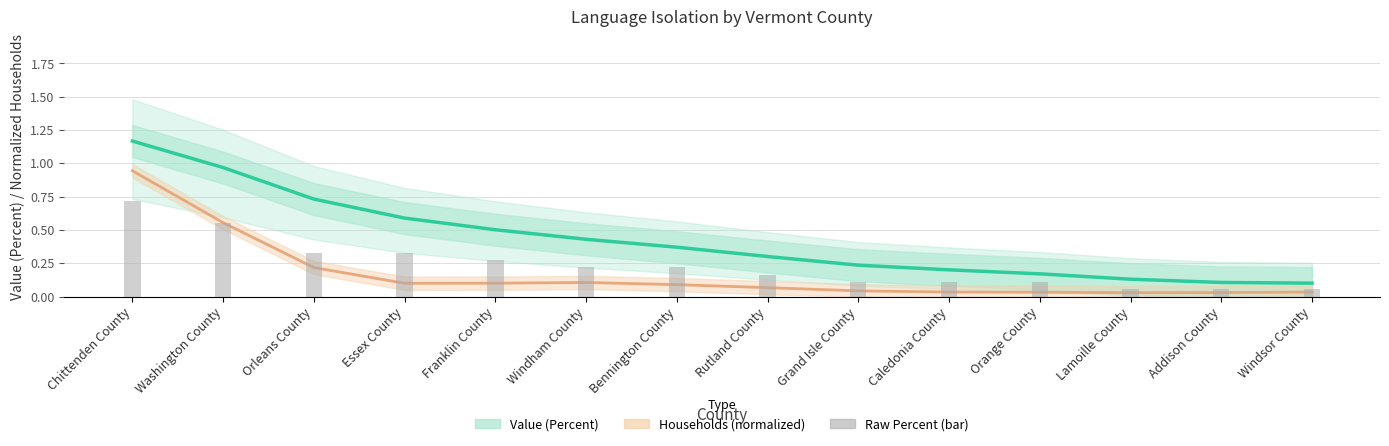

What is the spread (max minus min) of values at Caledonia County?

0.2